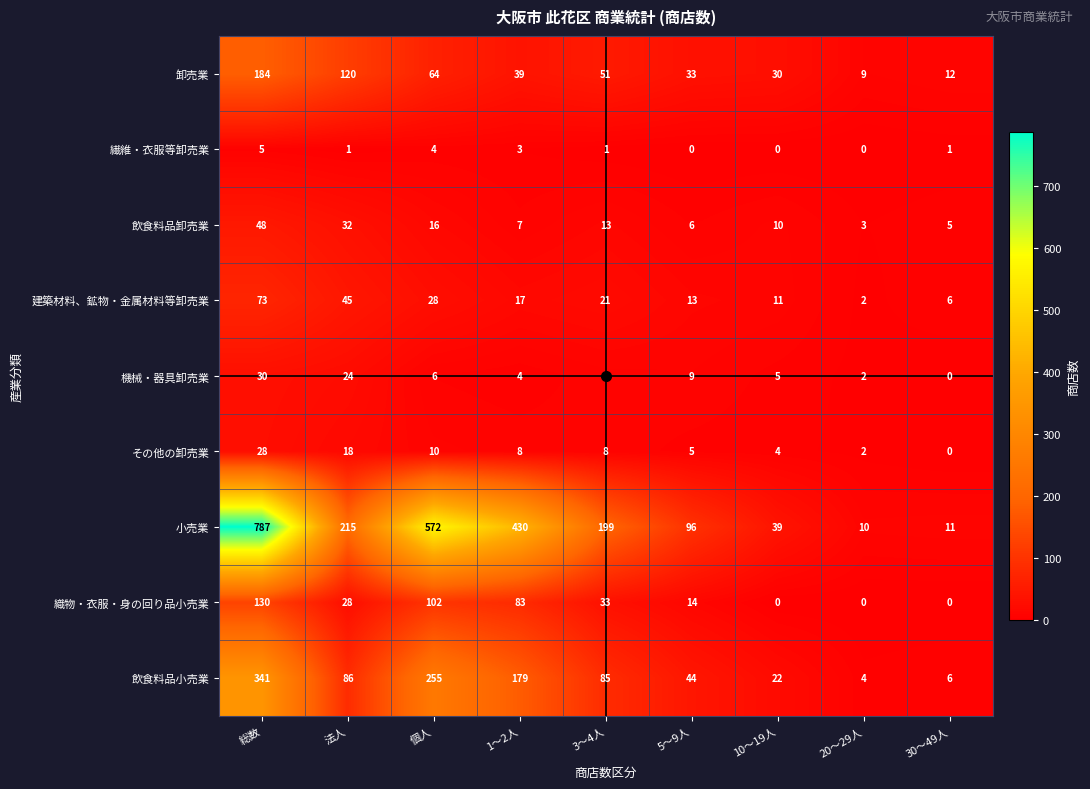

The value of 建築材料、鉱物・金属材料等卸売業 at 10～19人 is 11. True or false?

True